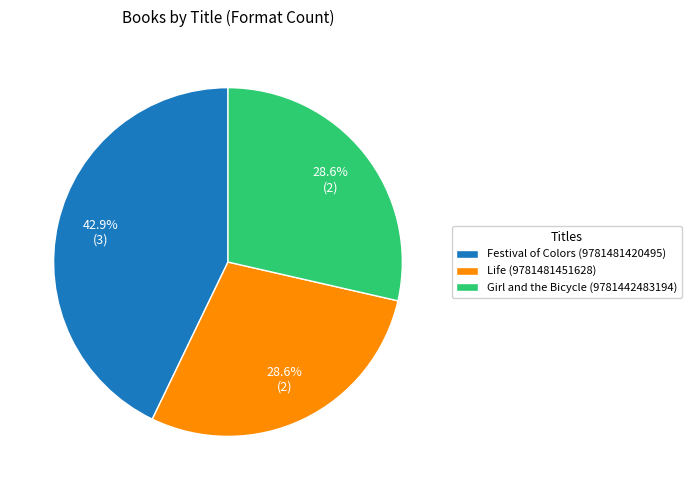

How many slices are in this pie chart?

3